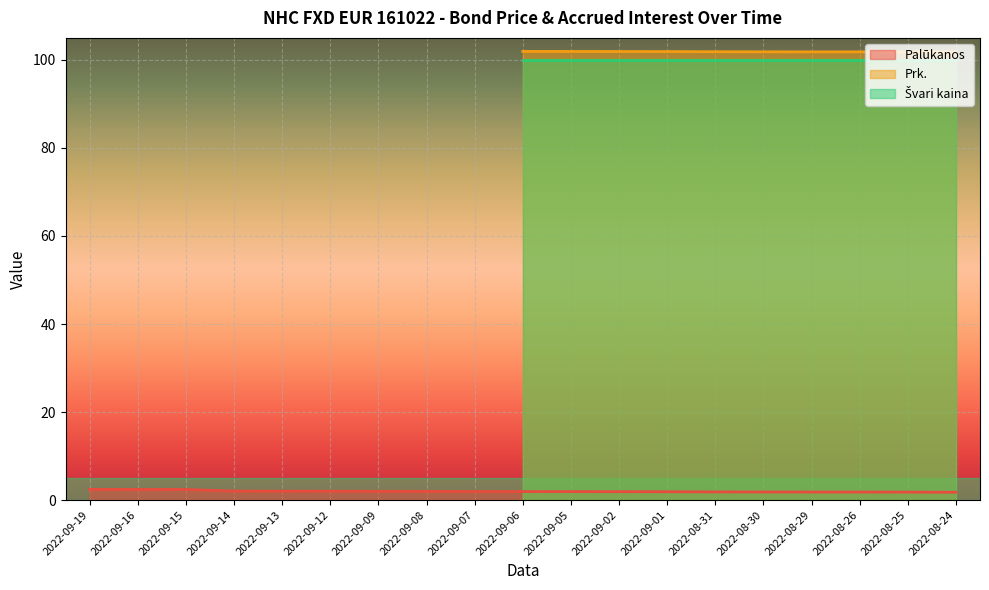

What are all the series names shown in the legend?

Palūkanos, Prk., Švari kaina